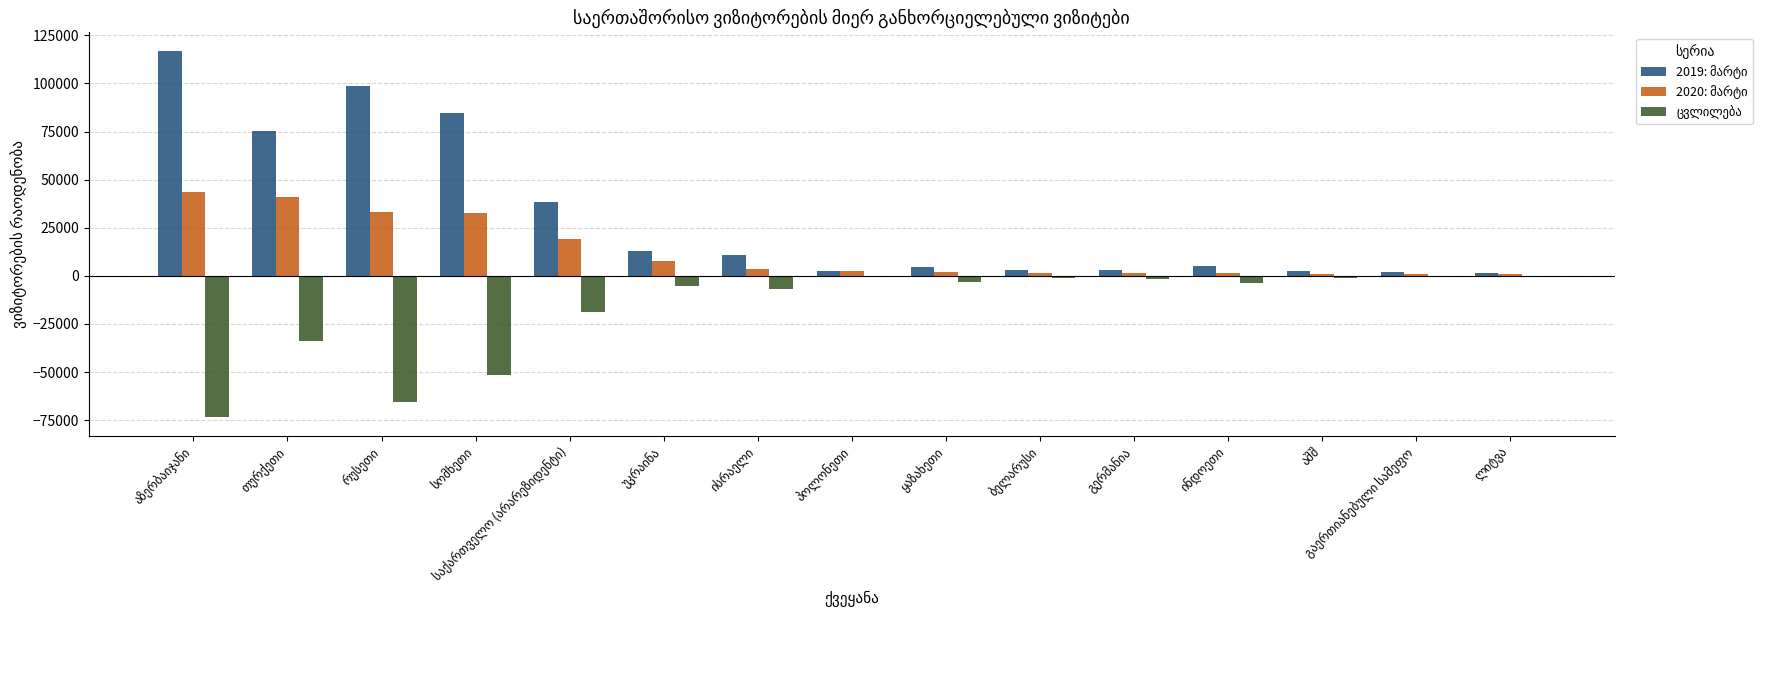

Are the bars grouped side by side (vs. stacked)?

Yes